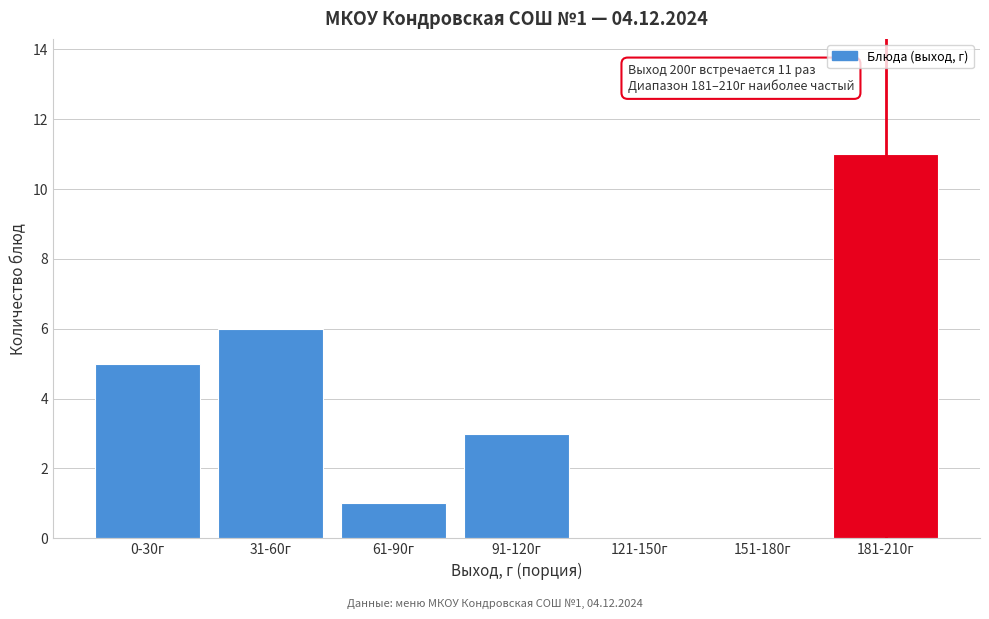

Reading right to left, list all the values displayed in this chart.

181-210г=11	151-180г=0	121-150г=0	91-120г=3	61-90г=1	31-60г=6	0-30г=5